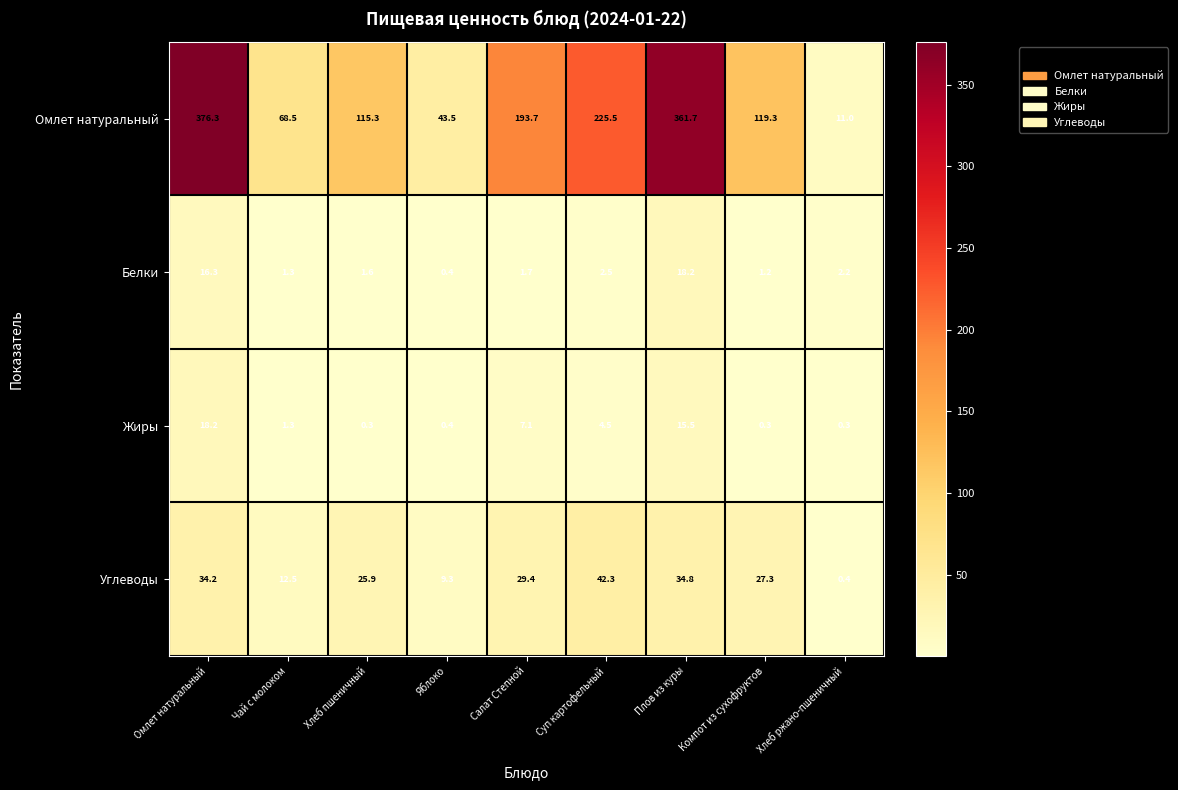

What is the lowest value of the Омлет натуральный series?

11.0